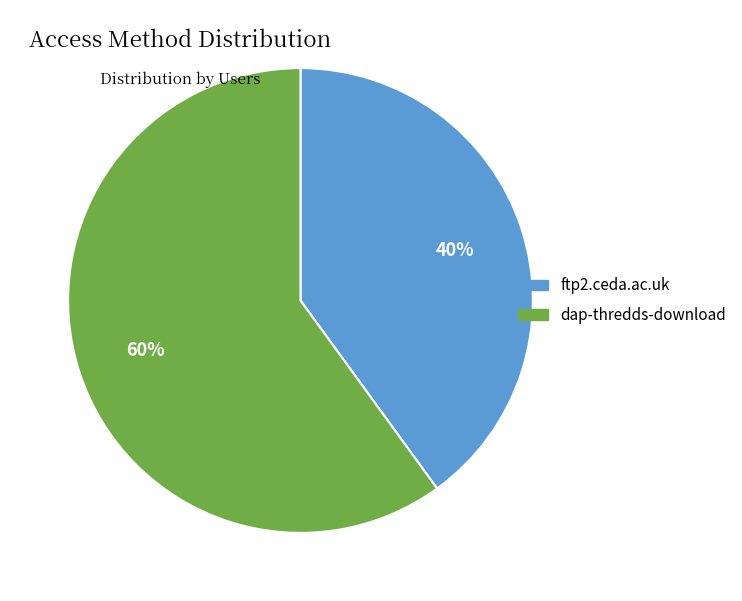

To the nearest percent, what is the combined percentage of ftp2.ceda.ac.uk and dap-thredds-download?

100%